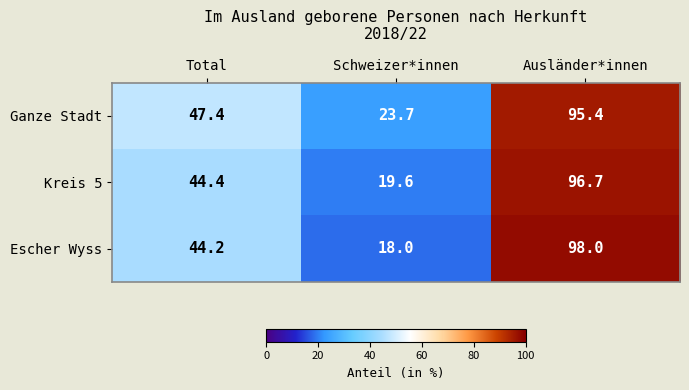

Reading left to right, transcribe all the data shown in this chart.

Ganze Stadt: Total=47.4	Schweizer*innen=23.7	Ausländer*innen=95.4
Kreis 5: Total=44.4	Schweizer*innen=19.6	Ausländer*innen=96.7
Escher Wyss: Total=44.2	Schweizer*innen=18.0	Ausländer*innen=98.0